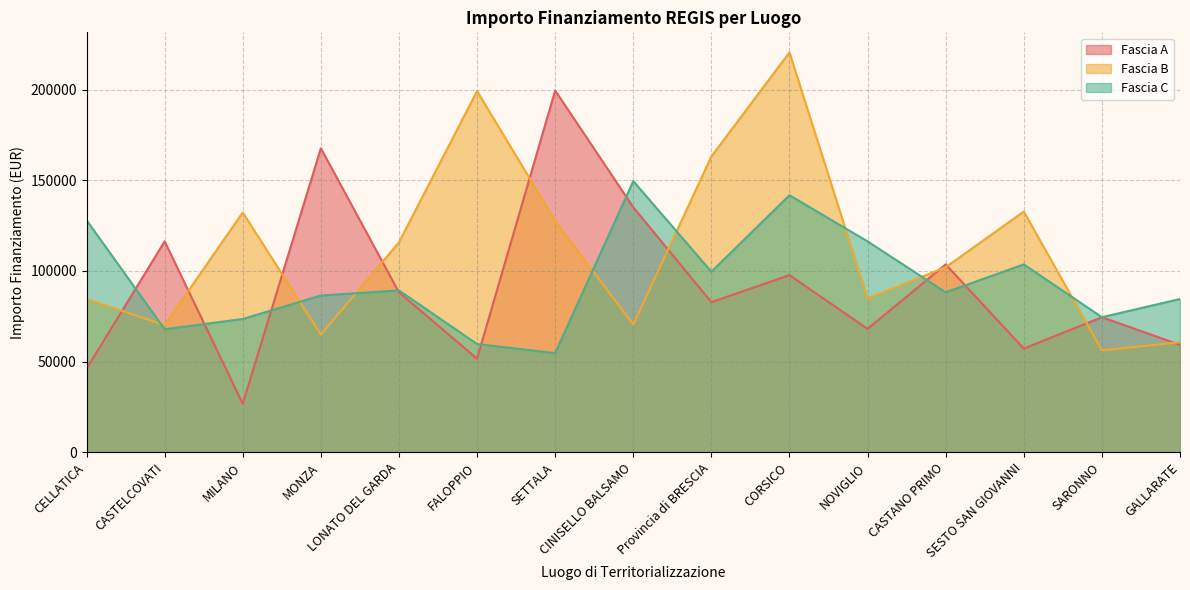

In Fascia B, how many points are higher than both neighbors (excluding endpoints)?

4